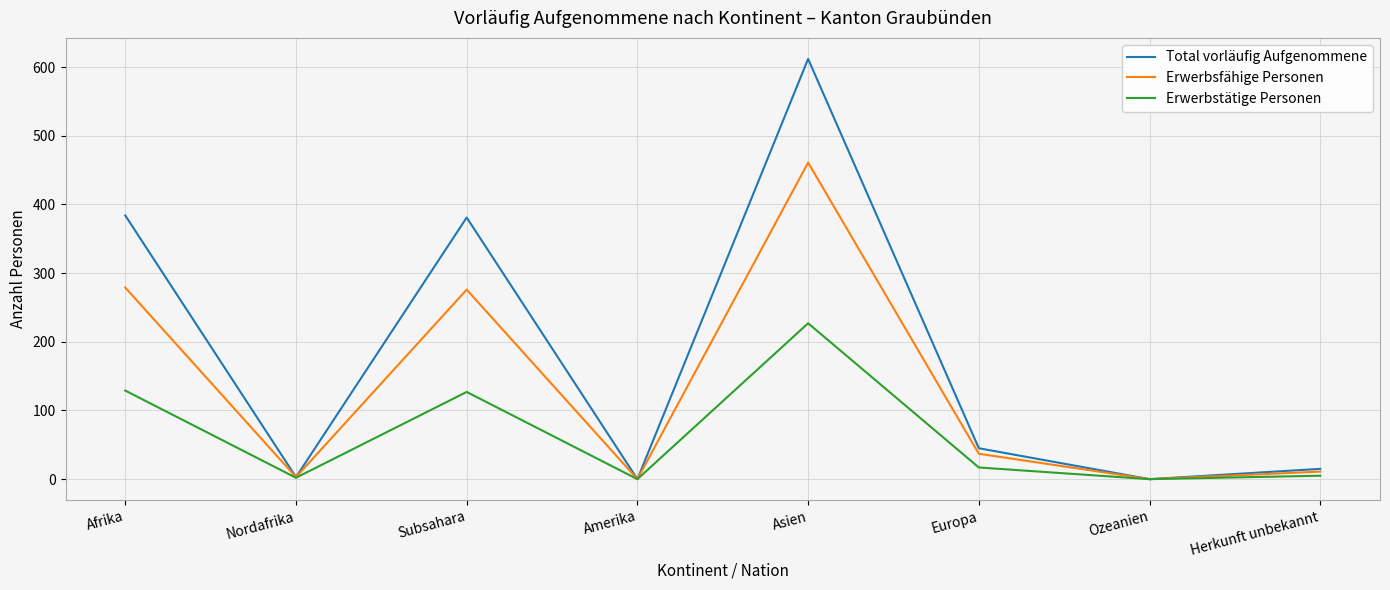

Which series changed the most between Afrika and Amerika?

Total vorläufig Aufgenommene